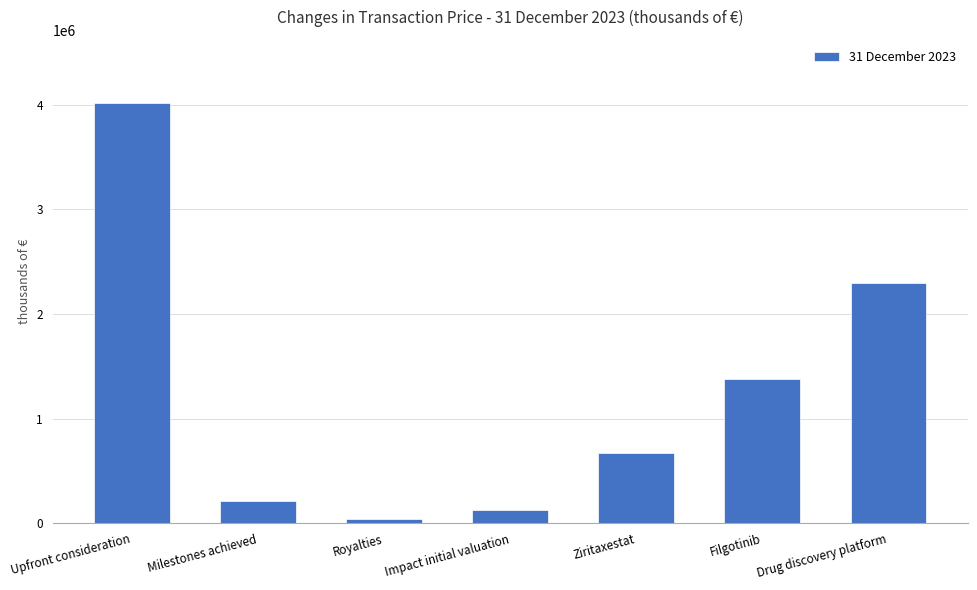

Reading left to right, transcribe all the data shown in this chart.

Upfront consideration=4018016	Milestones achieved=212601	Royalties=40176	Impact initial valuation=124604	Ziritaxestat=666967	Filgotinib=1381644	Drug discovery platform=2300876